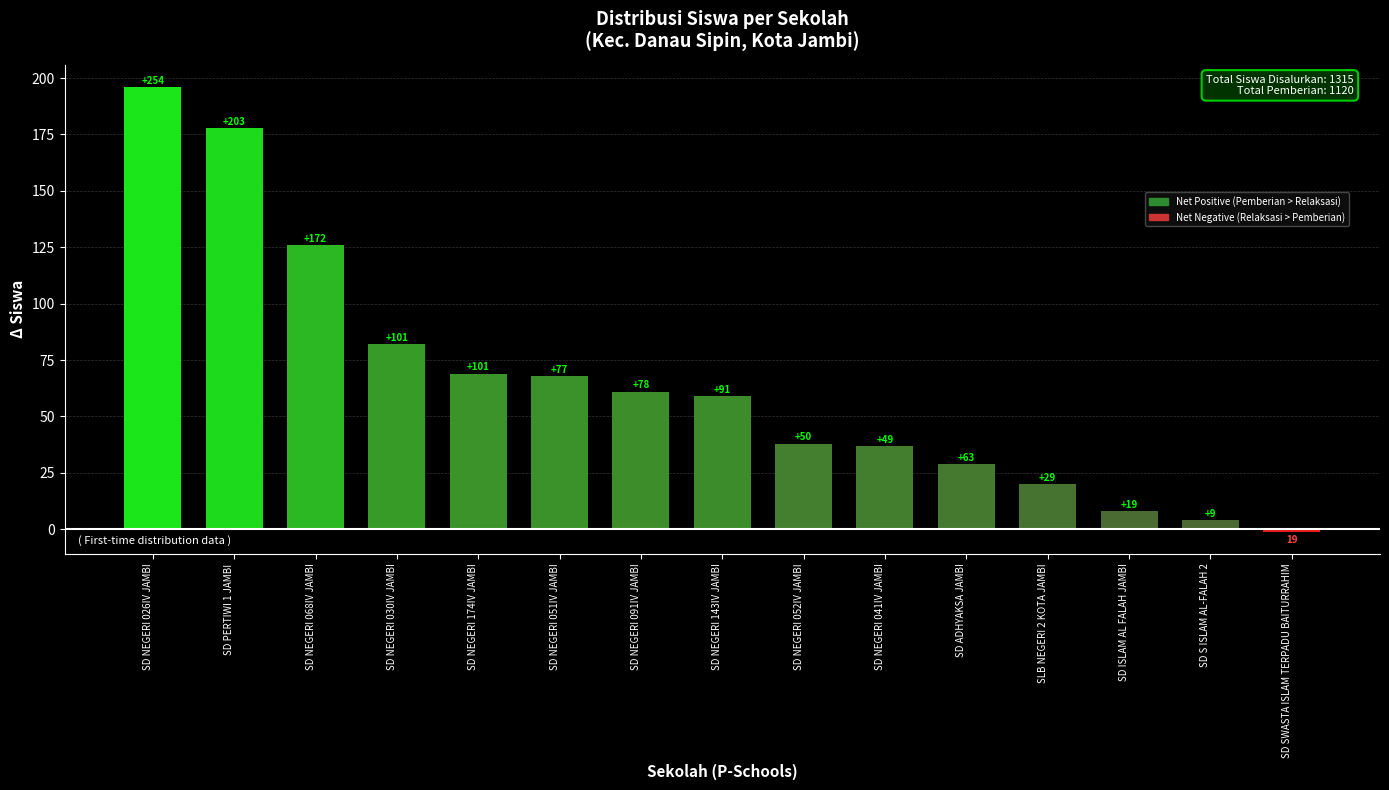

Reading right to left, list all the values displayed in this chart.

SD SWASTA ISLAM TERPADU BAITURRAHIM=-1	SD S ISLAM AL-FALAH 2=4	SD ISLAM AL FALAH JAMBI=8	SLB NEGERI 2 KOTA JAMBI=20	SD ADHYAKSA JAMBI=29	SD NEGERI 041IV JAMBI=37	SD NEGERI 052IV JAMBI=38	SD NEGERI 143IV JAMBI=59	SD NEGERI 091IV JAMBI=61	SD NEGERI 051IV JAMBI=68	SD NEGERI 174IV JAMBI=69	SD NEGERI 030IV JAMBI=82	SD NEGERI 068IV JAMBI=126	SD PERTIWI 1 JAMBI=178	SD NEGERI 026IV JAMBI=196